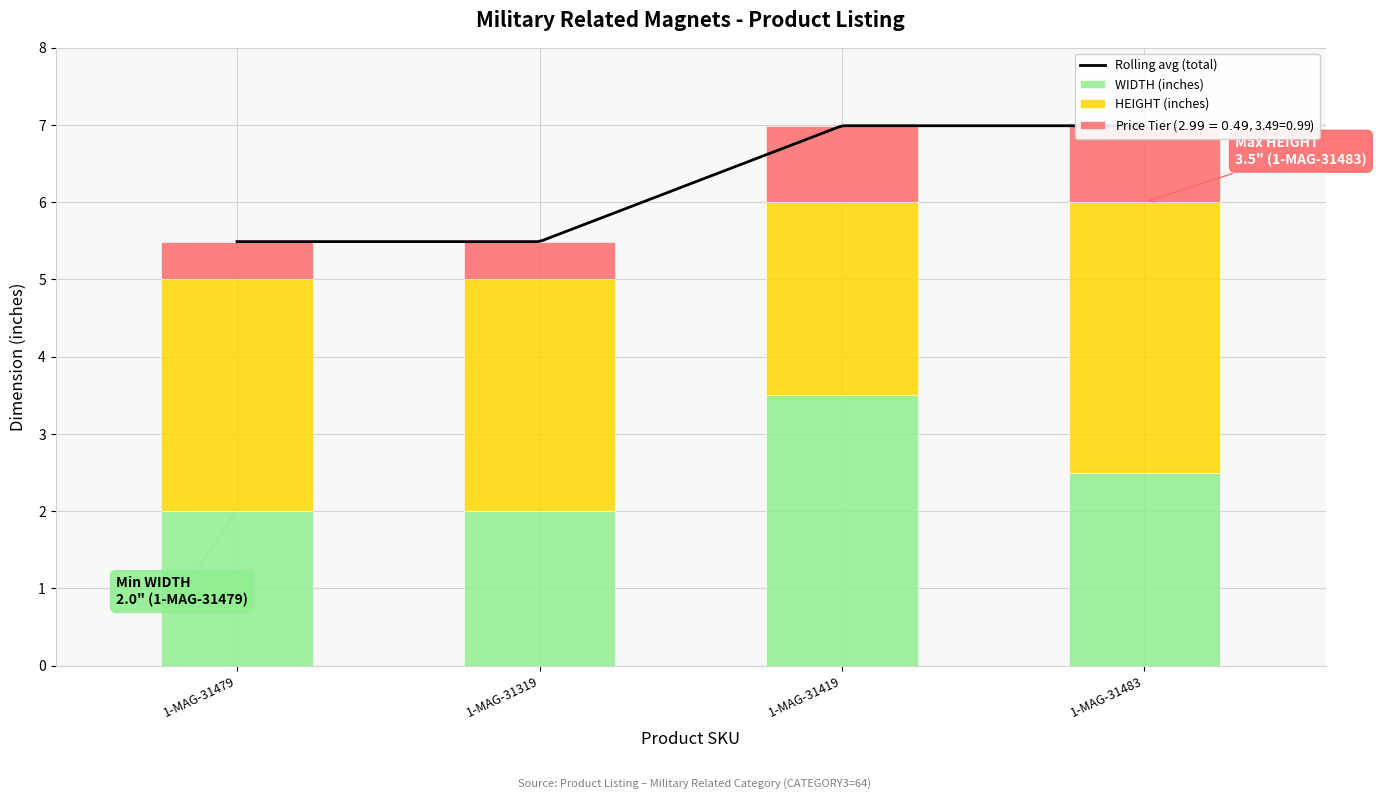

Which series has the largest range (max minus min)?

WIDTH